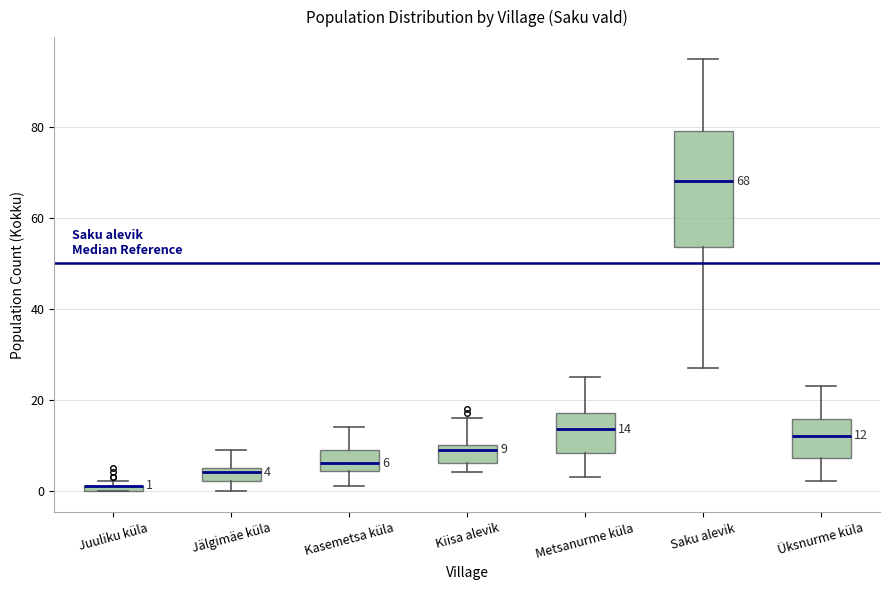

Comparing the boxes themselves (not the whiskers), which one is the tallest?

Saku alevik